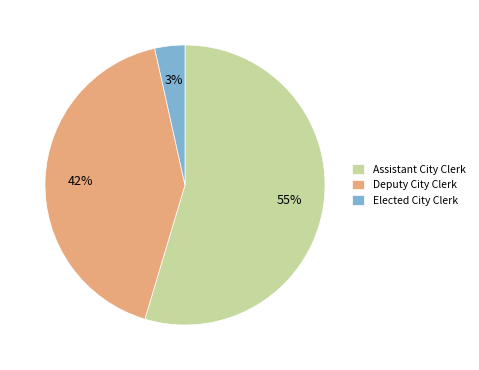

Between Deputy City Clerk and Elected City Clerk, which is larger?

Deputy City Clerk